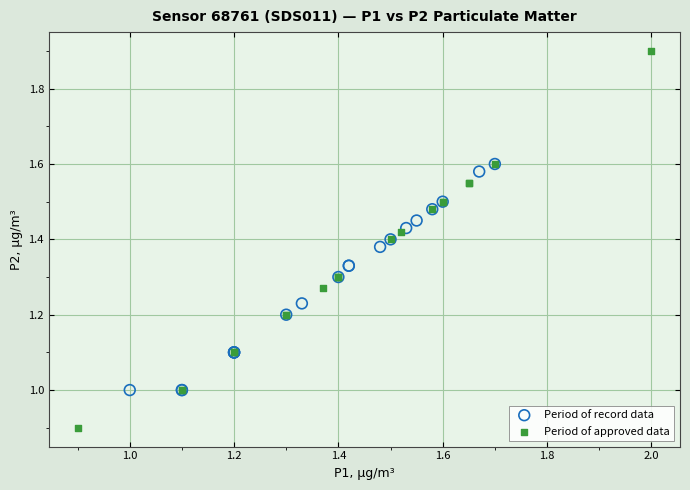

Which series reaches the minimum Y coordinate?

Period of approved data